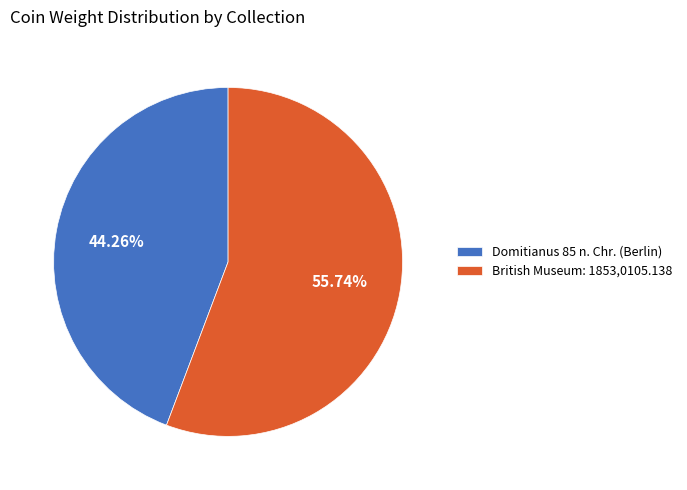

Which category has the smallest portion of the pie?

Domitianus 85 n. Chr. (Berlin)